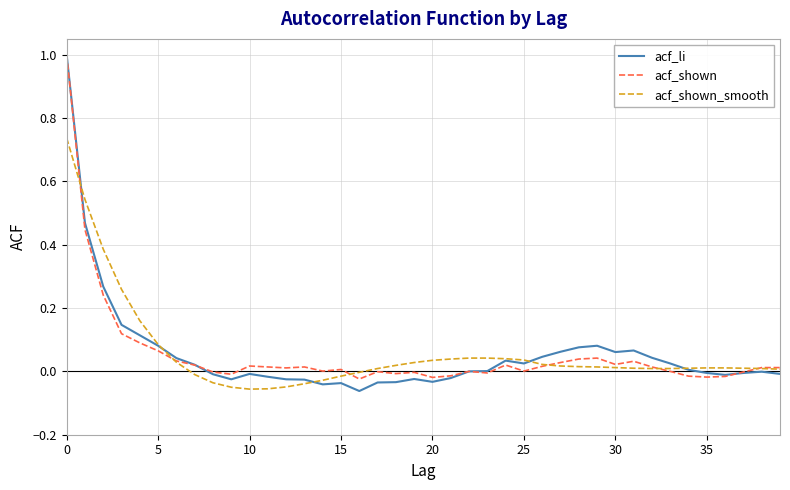

What is the highest value of the acf_shown series?

1.0